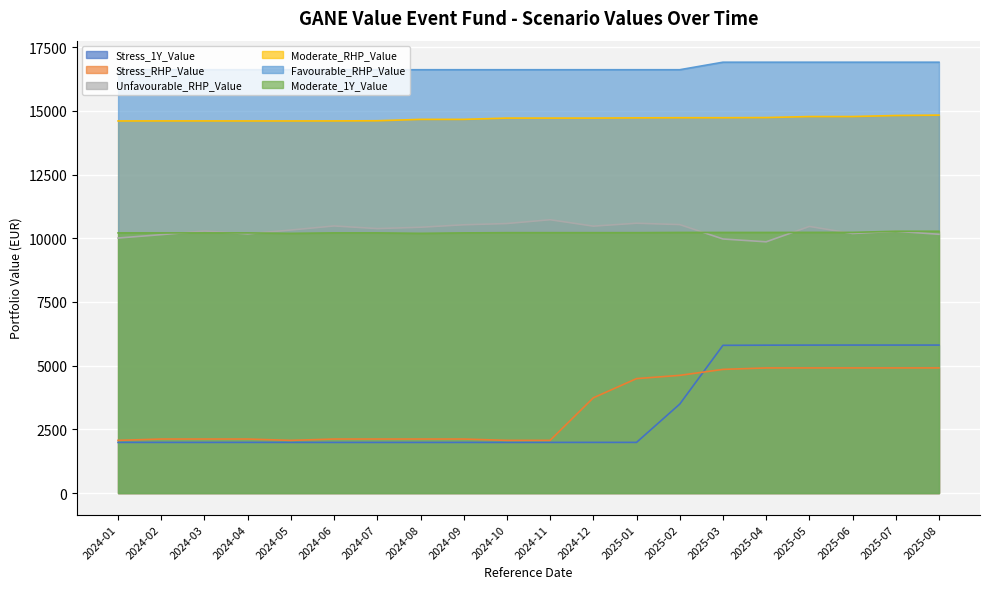

Read the Moderate_1Y_Value value at 2025-07.

10277.0